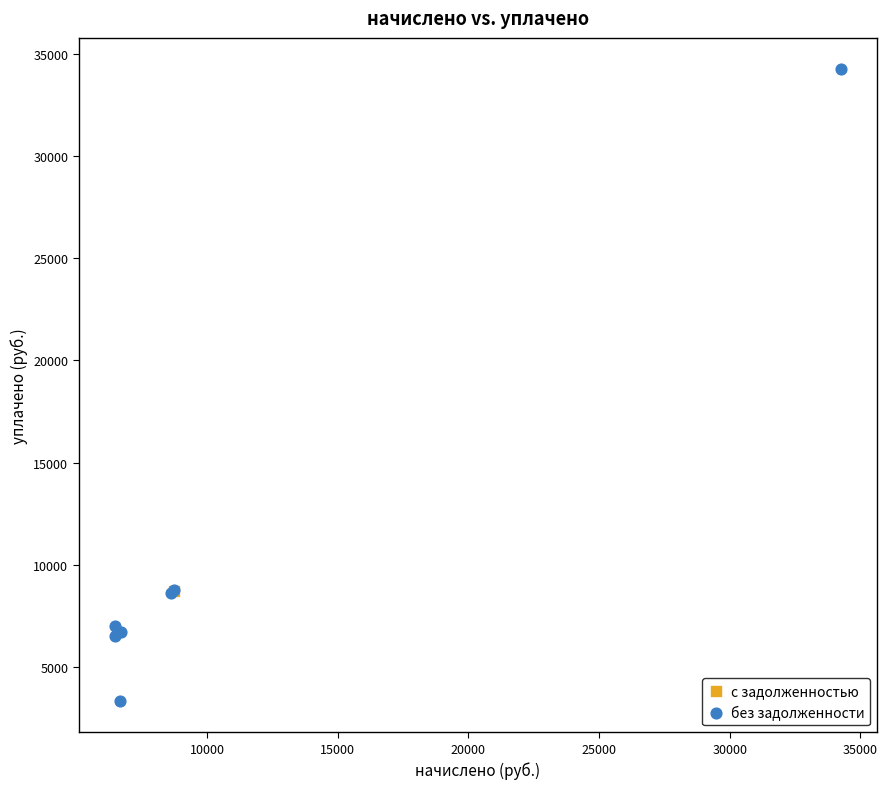

What are all the series names shown in the legend?

с задолженностью, без задолженности